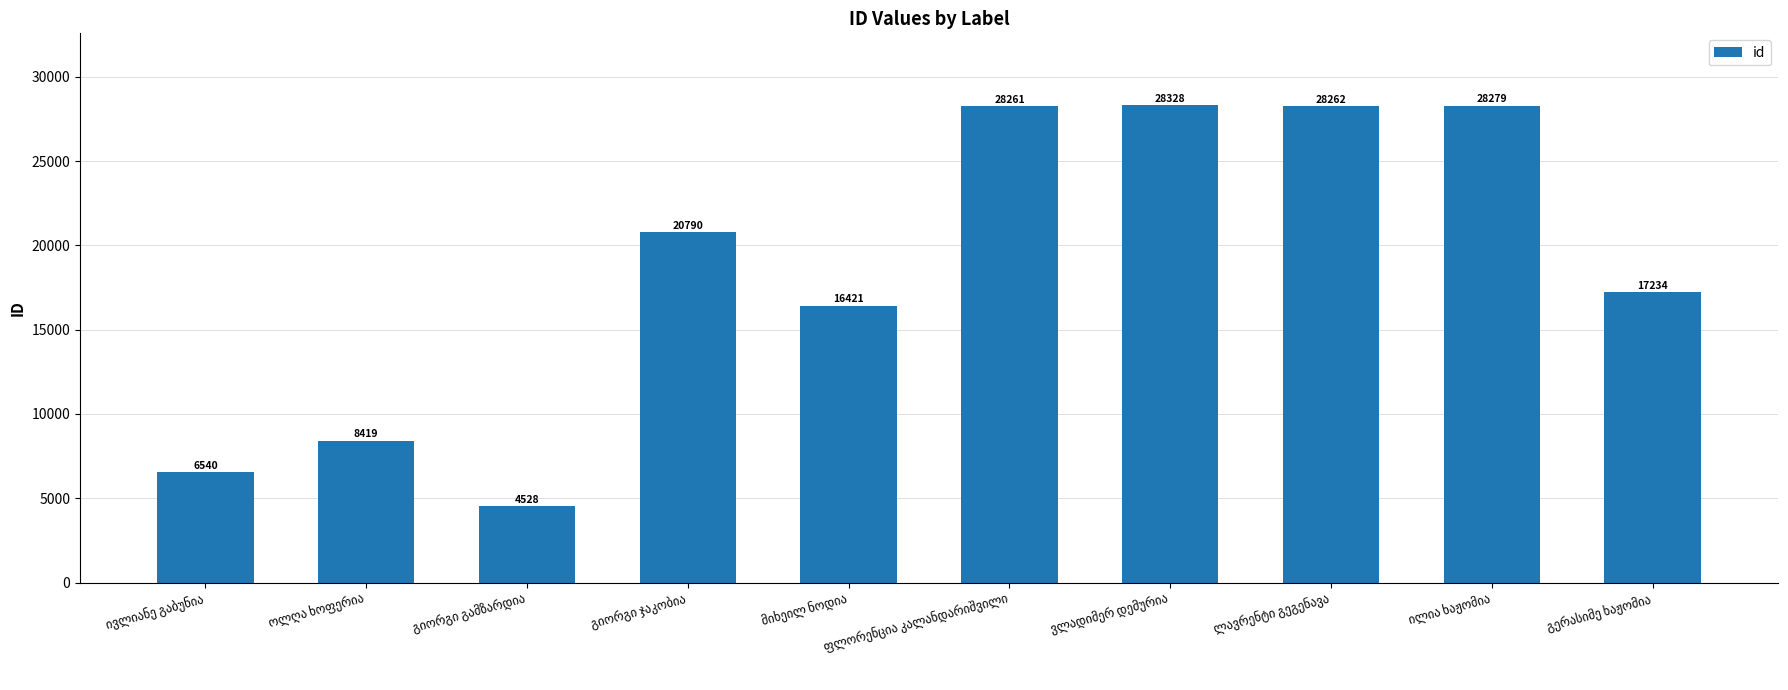

What is the value of the 5th bar from the left?

16421